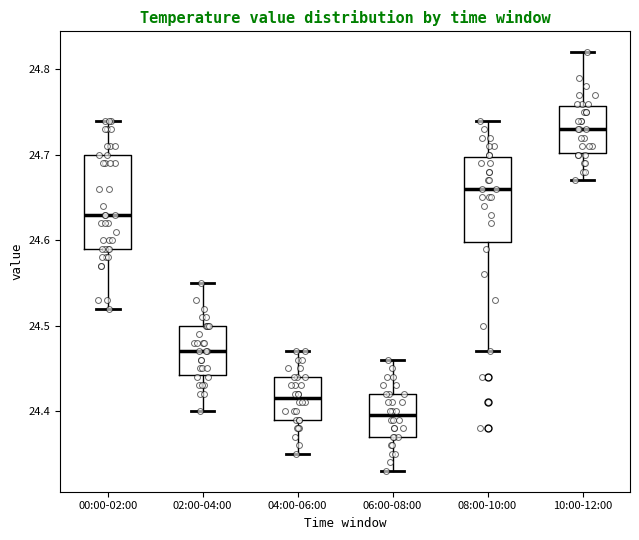

Reading left to right, read every box against the y-axis: the position of its median line, the range the box covers, and the ends of its whiskers. The values are not printed on the chart, so give them approximately, as read against the axis.

00:00-02:00: median 24.63, box 24.59 to 24.70, whiskers 24.52 to 24.74
02:00-04:00: median 24.47, box 24.44 to 24.50, whiskers 24.40 to 24.55
04:00-06:00: median 24.42, box 24.39 to 24.44, whiskers 24.35 to 24.47
06:00-08:00: median 24.40, box 24.37 to 24.42, whiskers 24.33 to 24.46
08:00-10:00: median 24.66, box 24.60 to 24.70, whiskers 24.47 to 24.74
10:00-12:00: median 24.73, box 24.70 to 24.76, whiskers 24.67 to 24.82